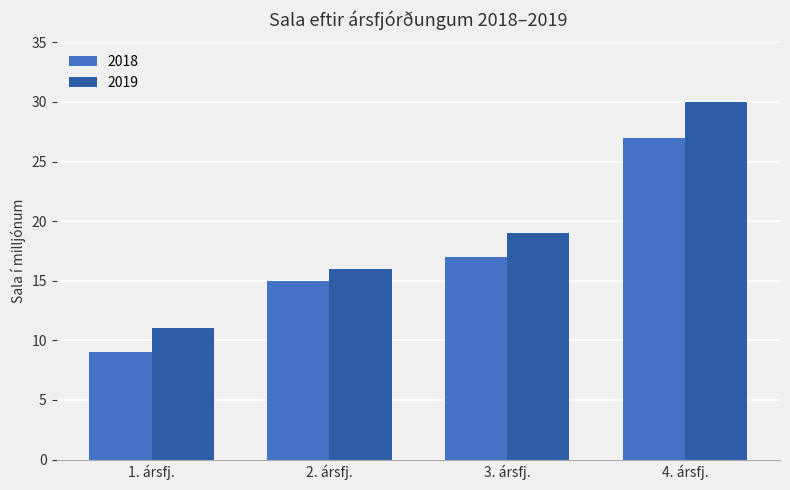

List the series in order of their overall mean, lowest first.

2018, 2019